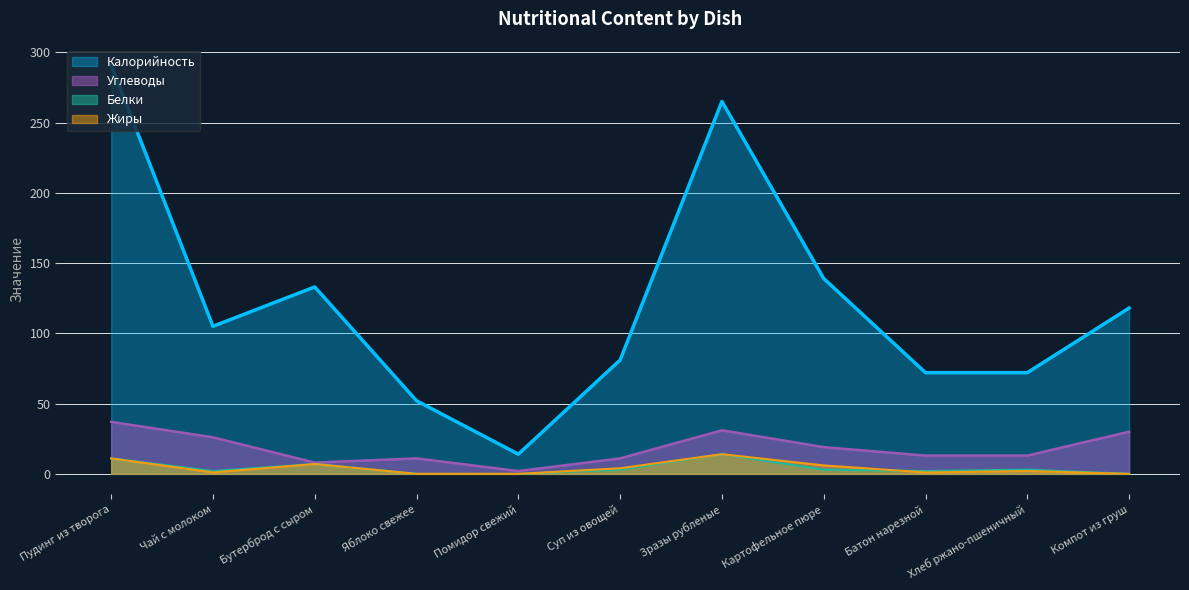

Is it true that Белки equals 0 at Яблоко свежее?

True